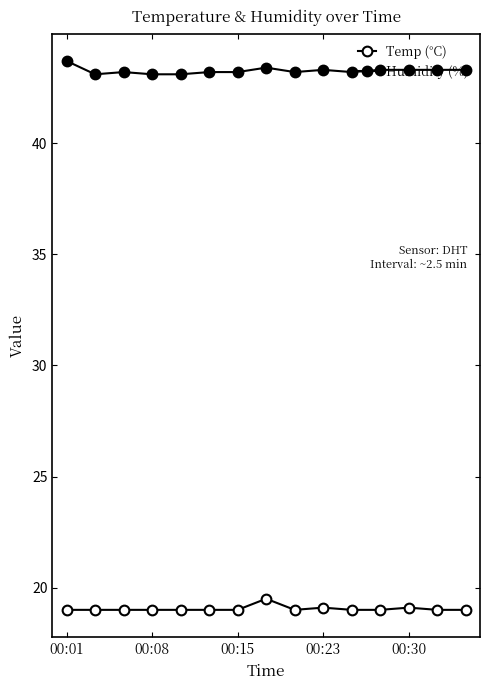

How many lines are shown in the chart?

2